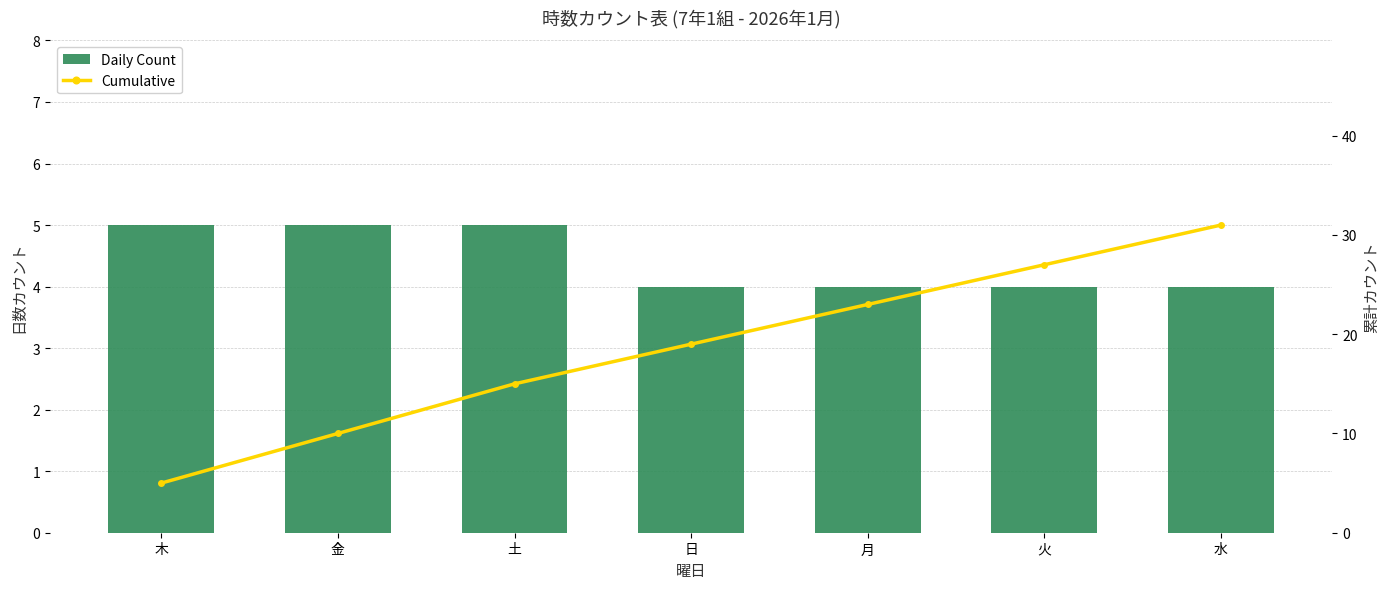

Which series changed the most between 木 and 月?

Cumulative